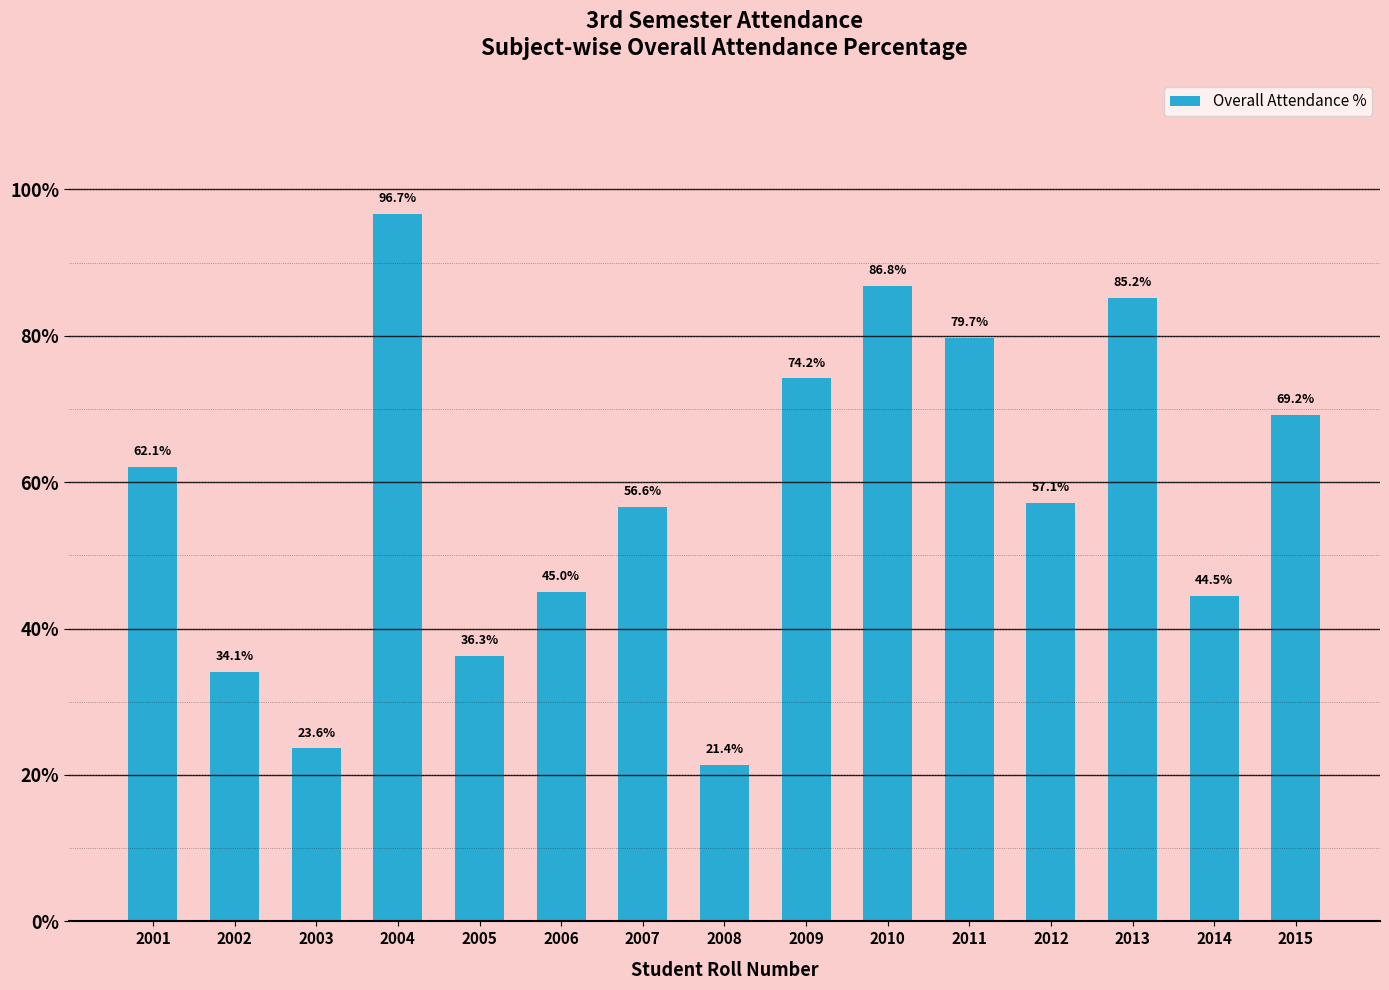

What is the difference between the maximum and minimum values?

75.3